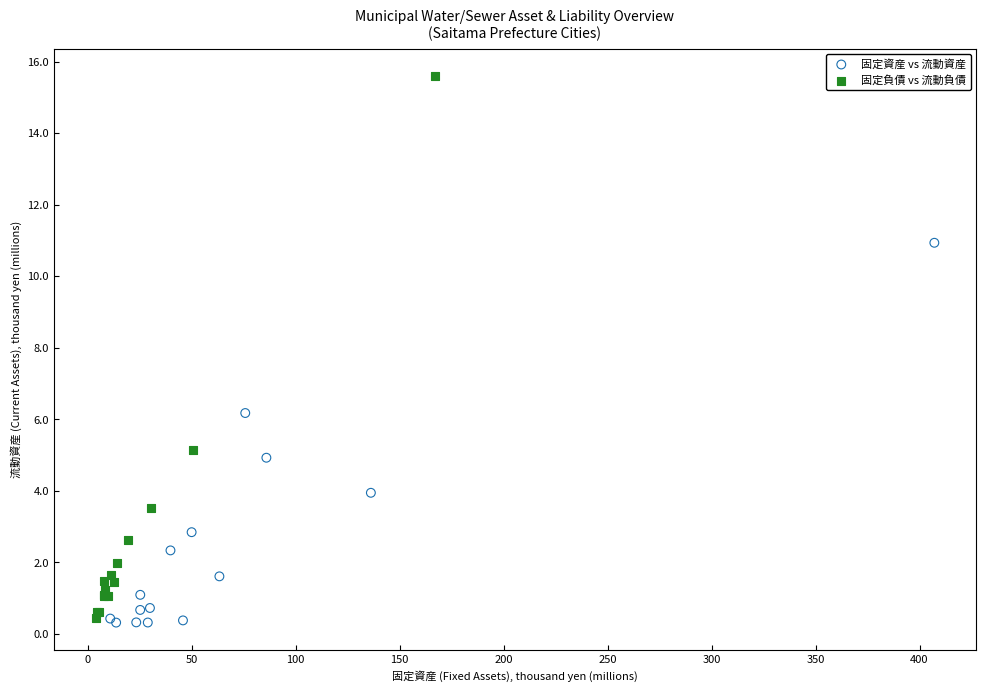

Which series reaches the maximum Y coordinate?

固定負債 vs 流動負債